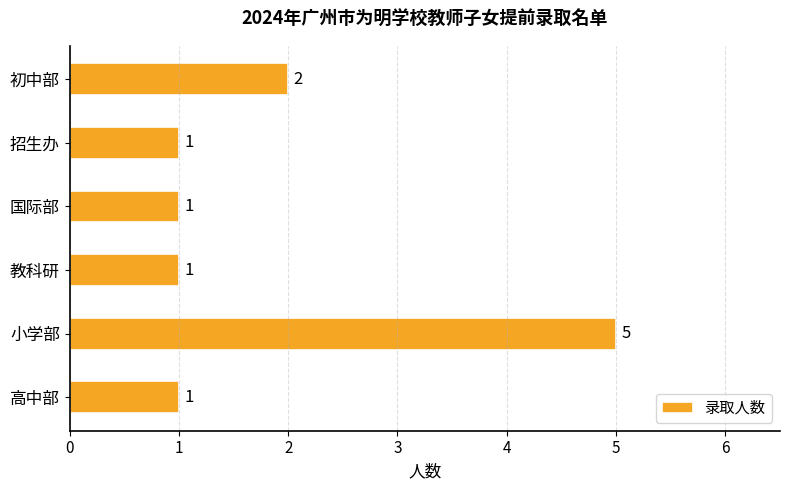

At which label is the value closest to 3?

初中部